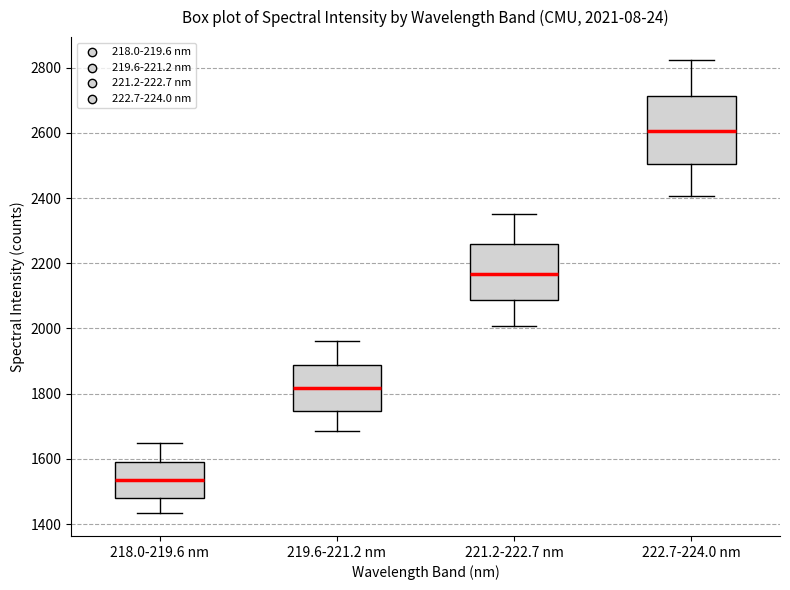

Which box's median line is the lowest?

218.0-219.6 nm